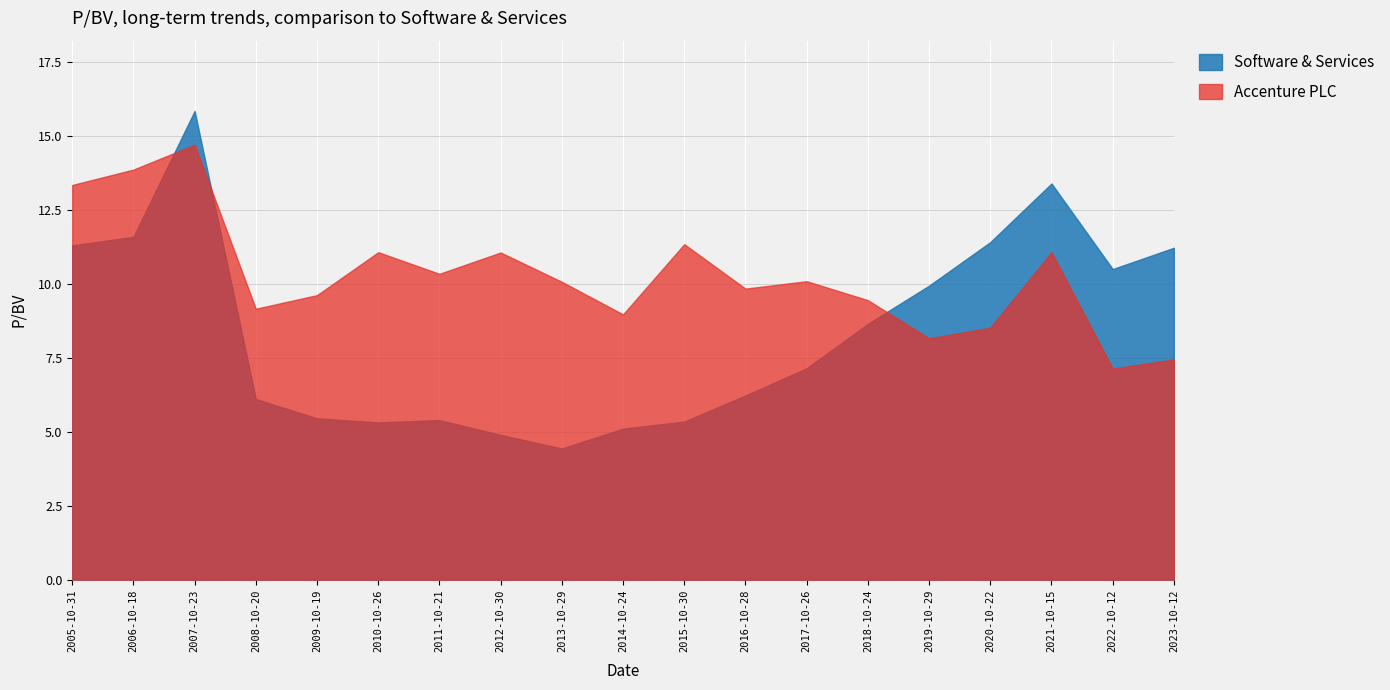

What position from the left is 2009-10-19?

5